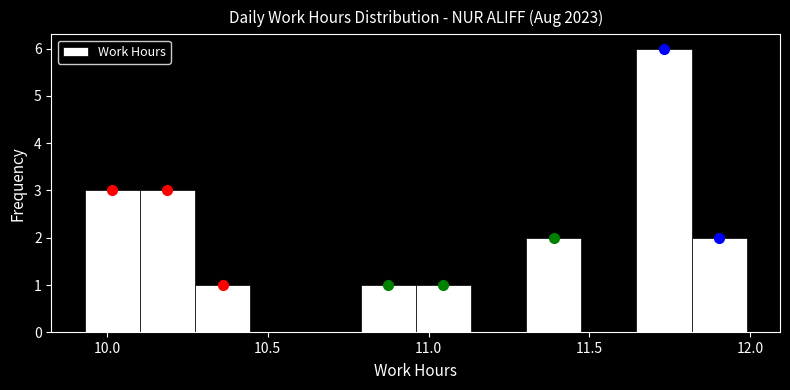

Around what value on the x-axis is the tallest bar? Give the approximate position of its centre, as read against the axis.

11.75